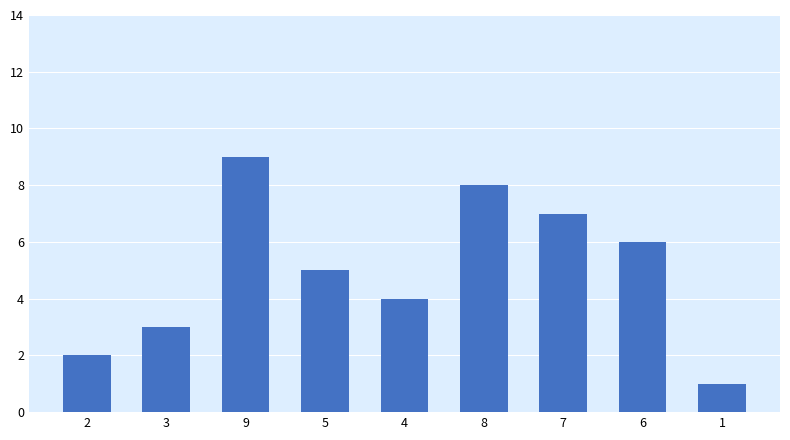

Rank the categories by value from highest to lowest.

9, 8, 7, 6, 5, 4, 3, 2, 1